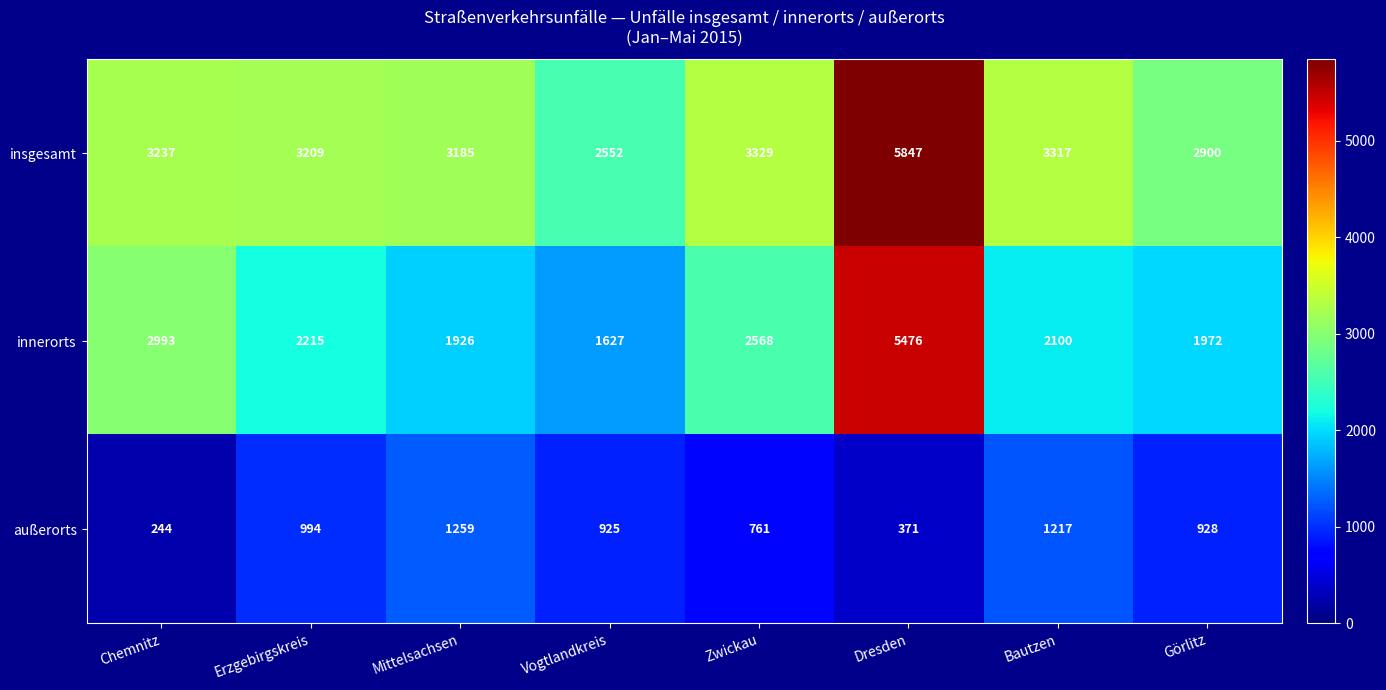

What is the highest value of the außerorts series?

1259